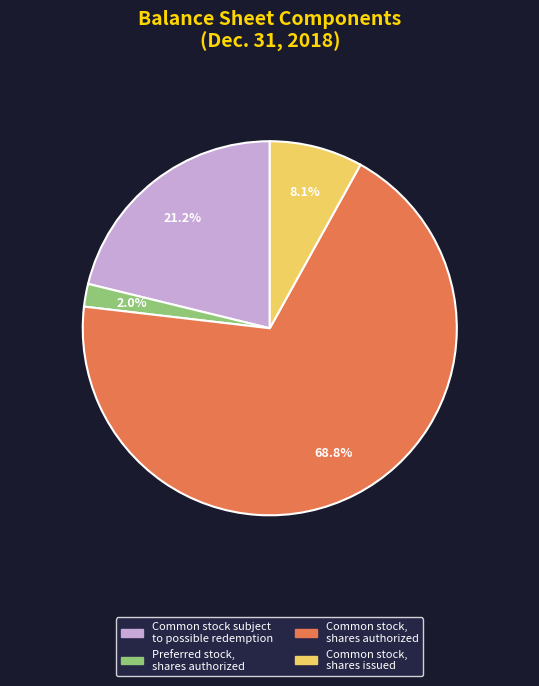

Is Common stock, shares authorized the majority of the pie?

Yes